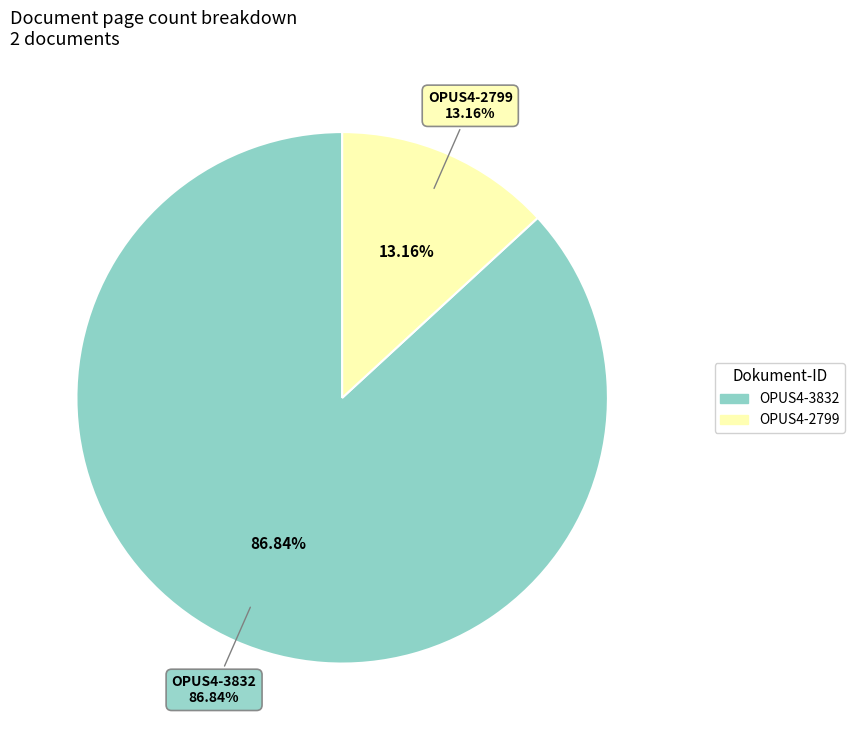

What is the change in value from OPUS4-3832 to OPUS4-2799?

-28